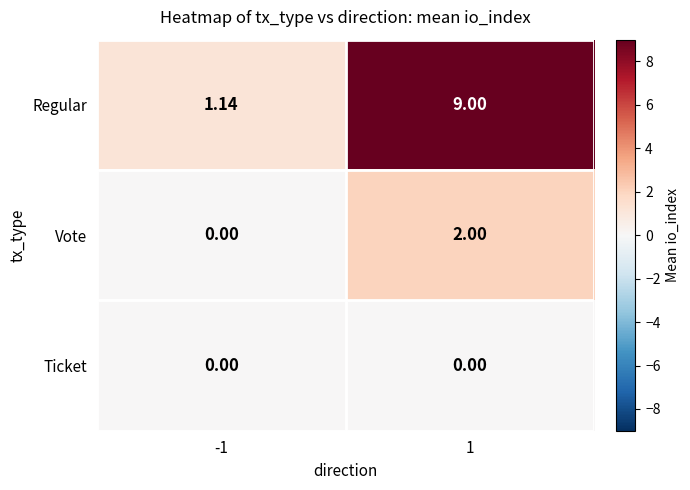

Which label corresponds to the largest value in the chart?

1